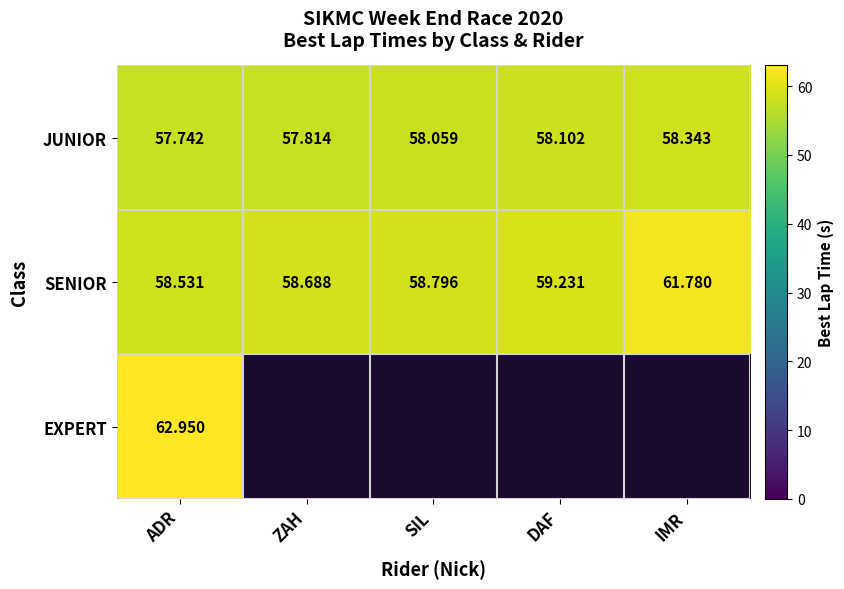

Between IMR and SIL, which is larger?

IMR